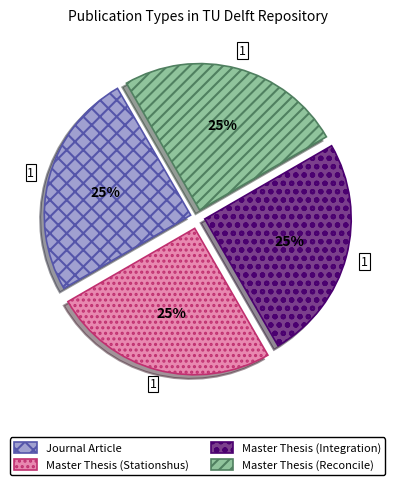

Is Master Thesis (Stationshus) the majority of the pie?

No